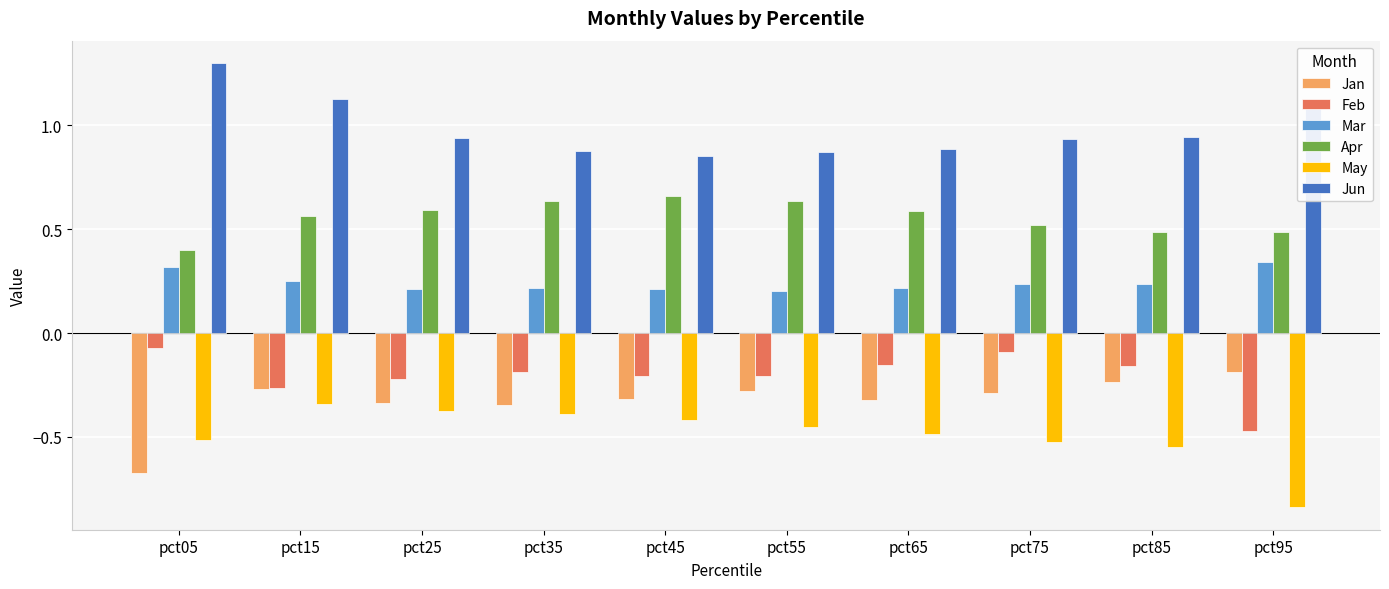

What is the difference between the maximum and minimum values in the Jun series?

0.4